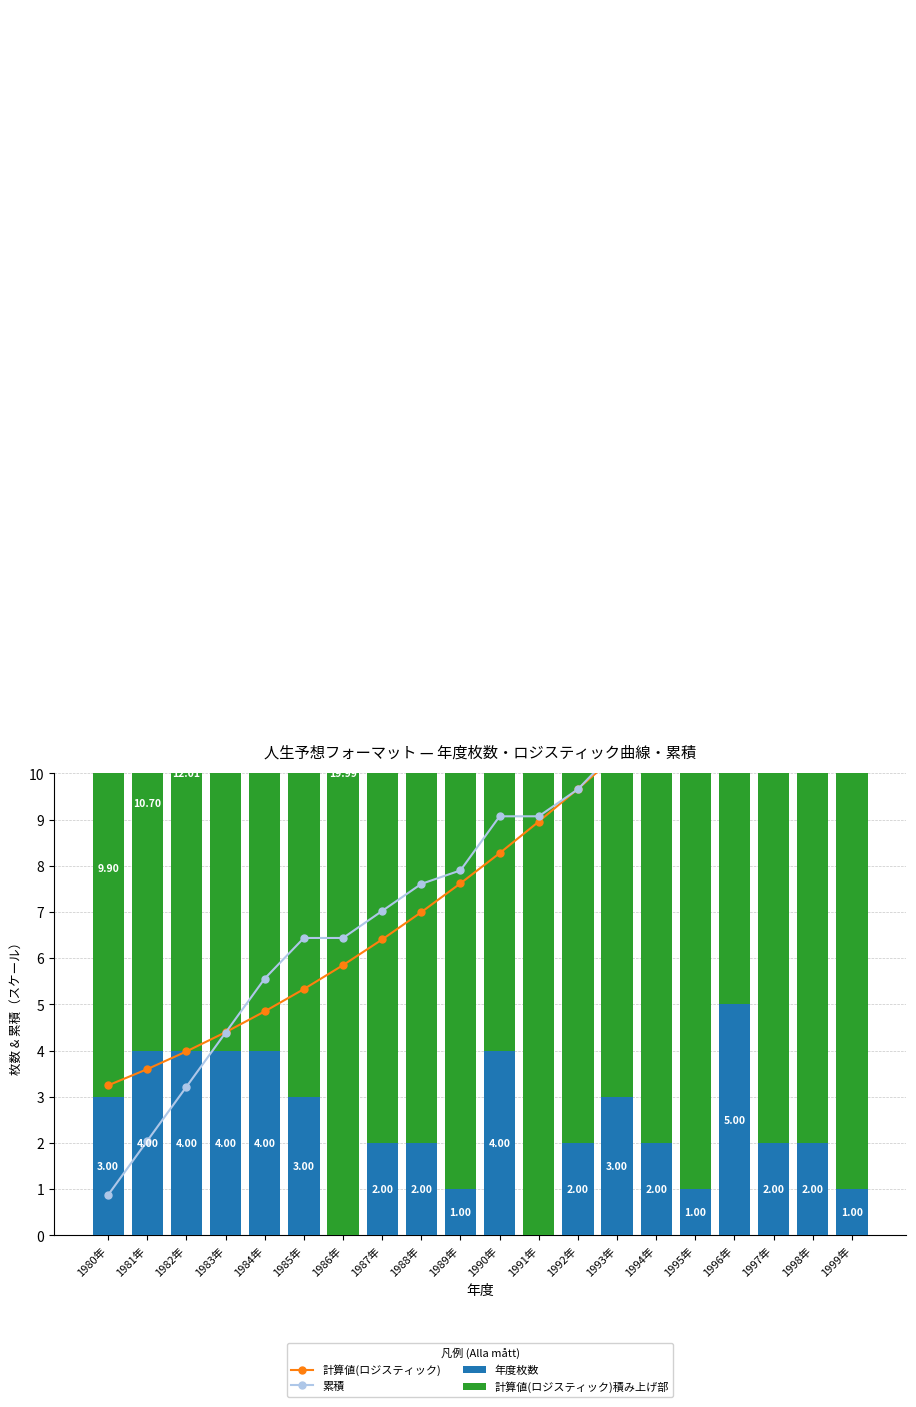

Rank the categories by 計算値(ロジスティック)積み上げ部 value from highest to lowest.

1999年, 1998年, 1997年, 1996年, 1995年, 1994年, 1993年, 1992年, 1991年, 1990年, 1989年, 1988年, 1987年, 1986年, 1985年, 1984年, 1983年, 1982年, 1981年, 1980年